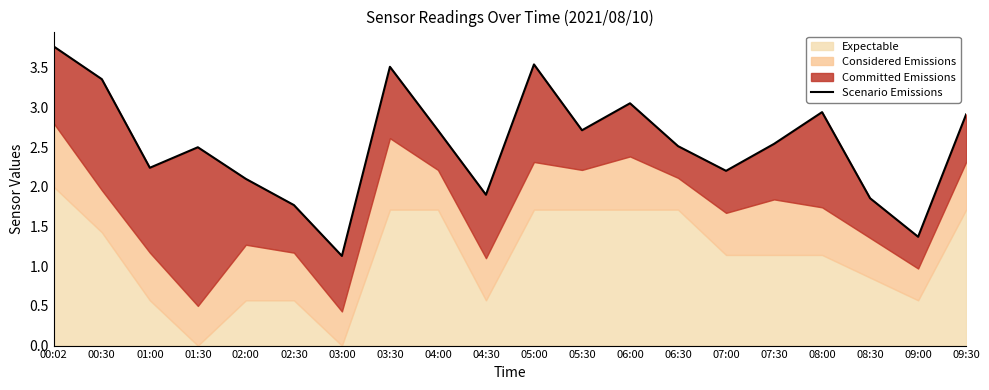

What is the change in value from 04:30 to 06:30?

+0.6